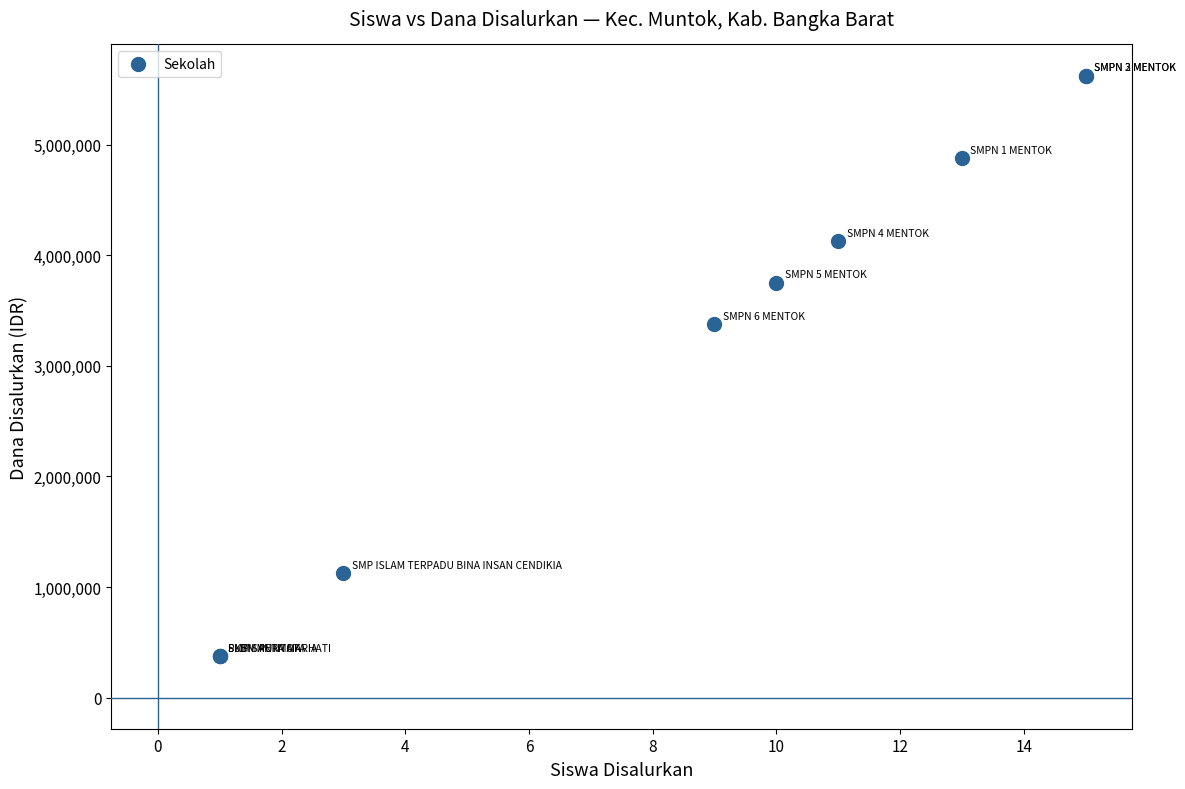

What Y value in the scatter plot is closest to 3000000?

3375000